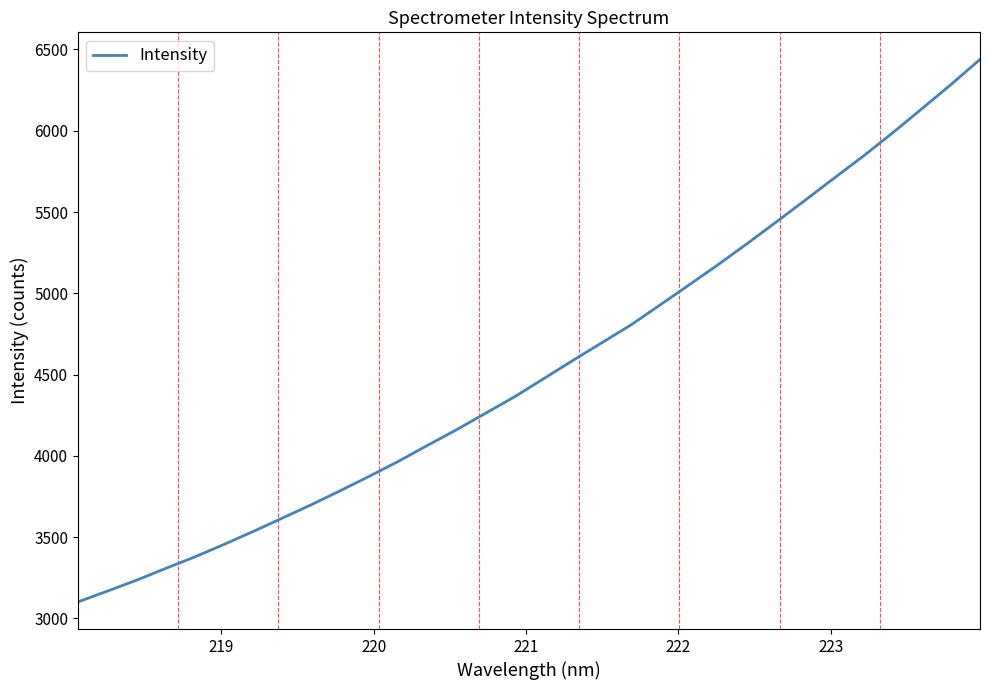

Reading left to right, what are all the values shown in this chart?

3101.9	3167.7	3234.6	3307.1	3378.0	3454.5	3533.8	3616.0	3698.7	3785.3	3874.3	3966.2	4064.5	4161.0	4262.4	4364.2	4475.5	4587.2	4696.7	4806.1	4928.9	5052.6	5177.4	5307.0	5440.1	5574.7	5711.0	5846.0	5988.0	6135.3	6284.0	6438.4